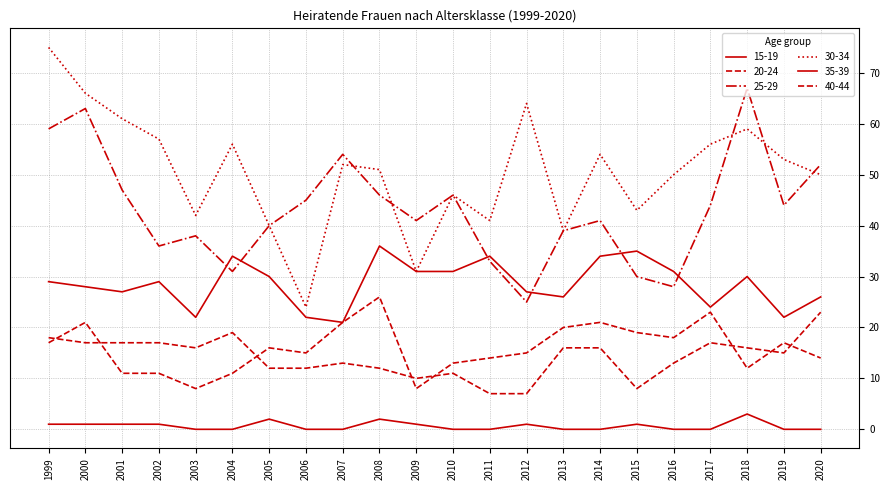

Is it true that 25-29 equals 90 at 2020?

False